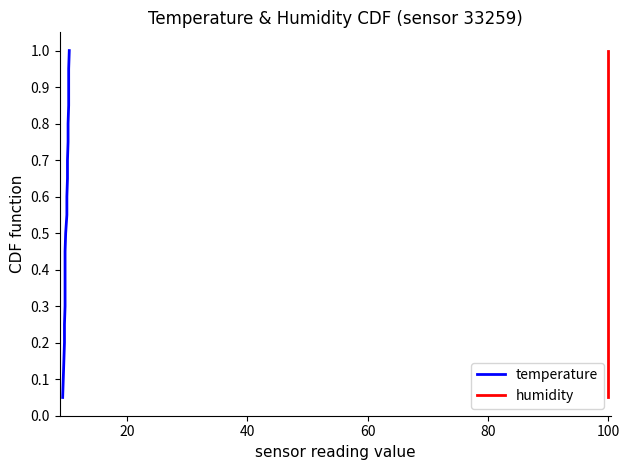

How many categories are shown in the chart?

20